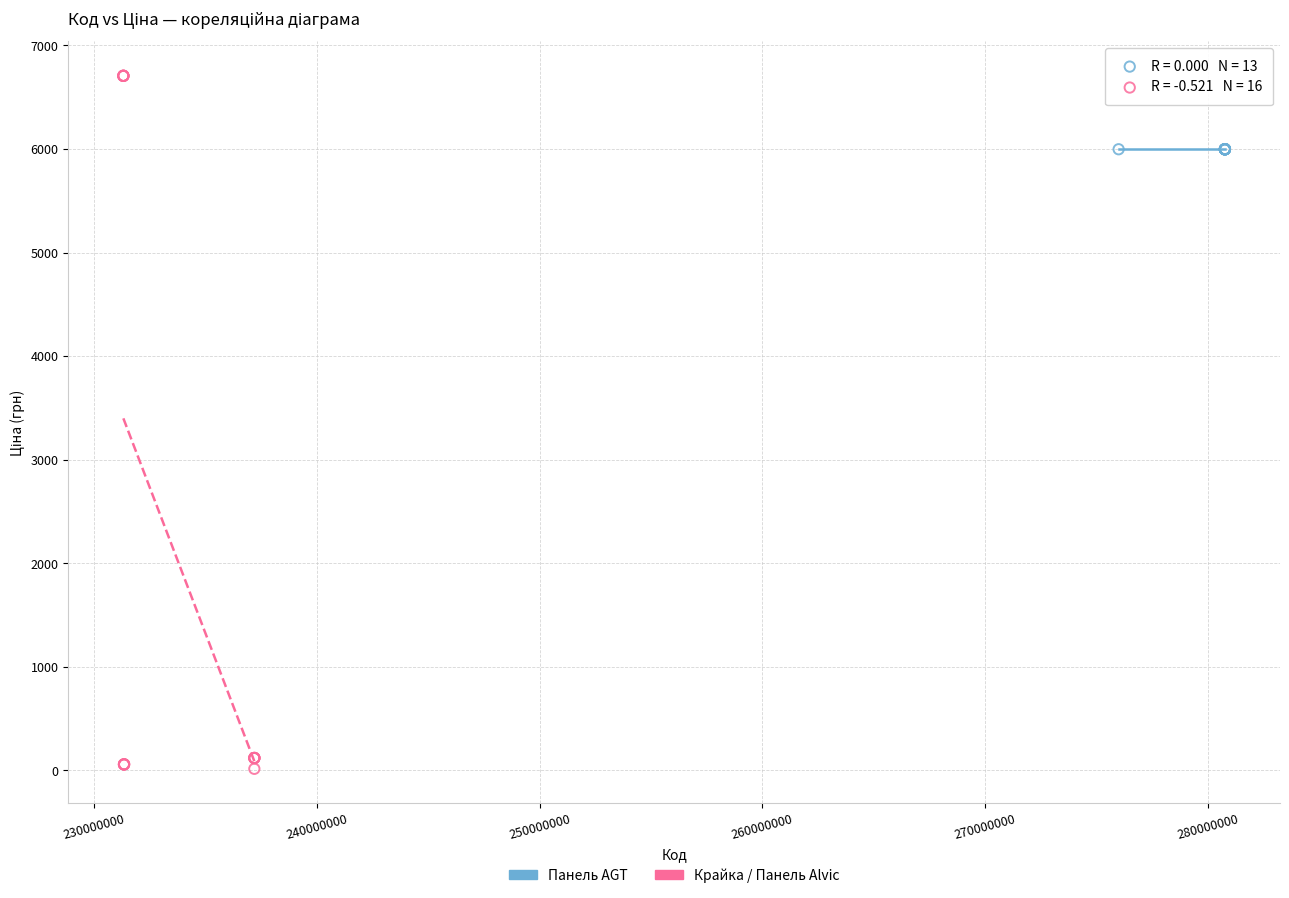

Which series contains the lowest Y value?

Крайка / Панель Alvic